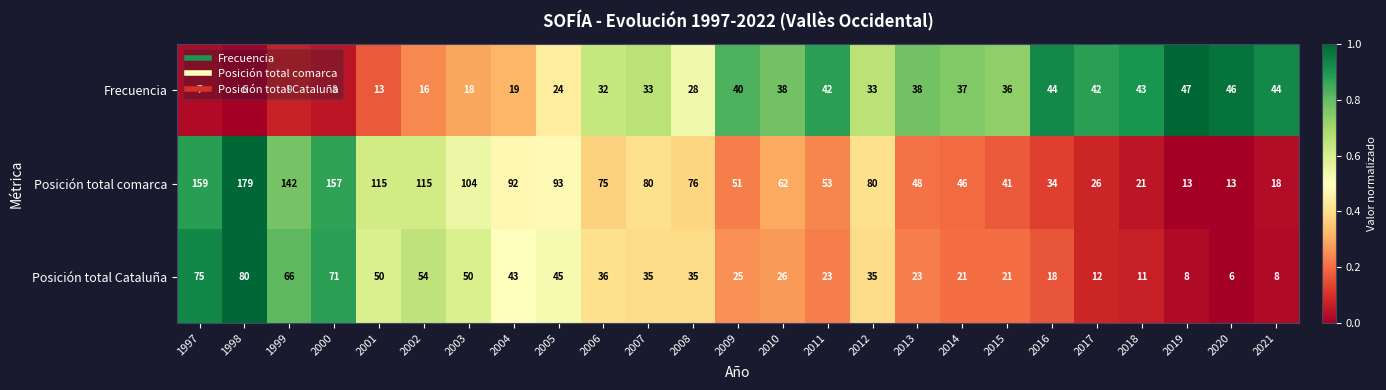

How many values in the Posición total comarca series are below 75?

12